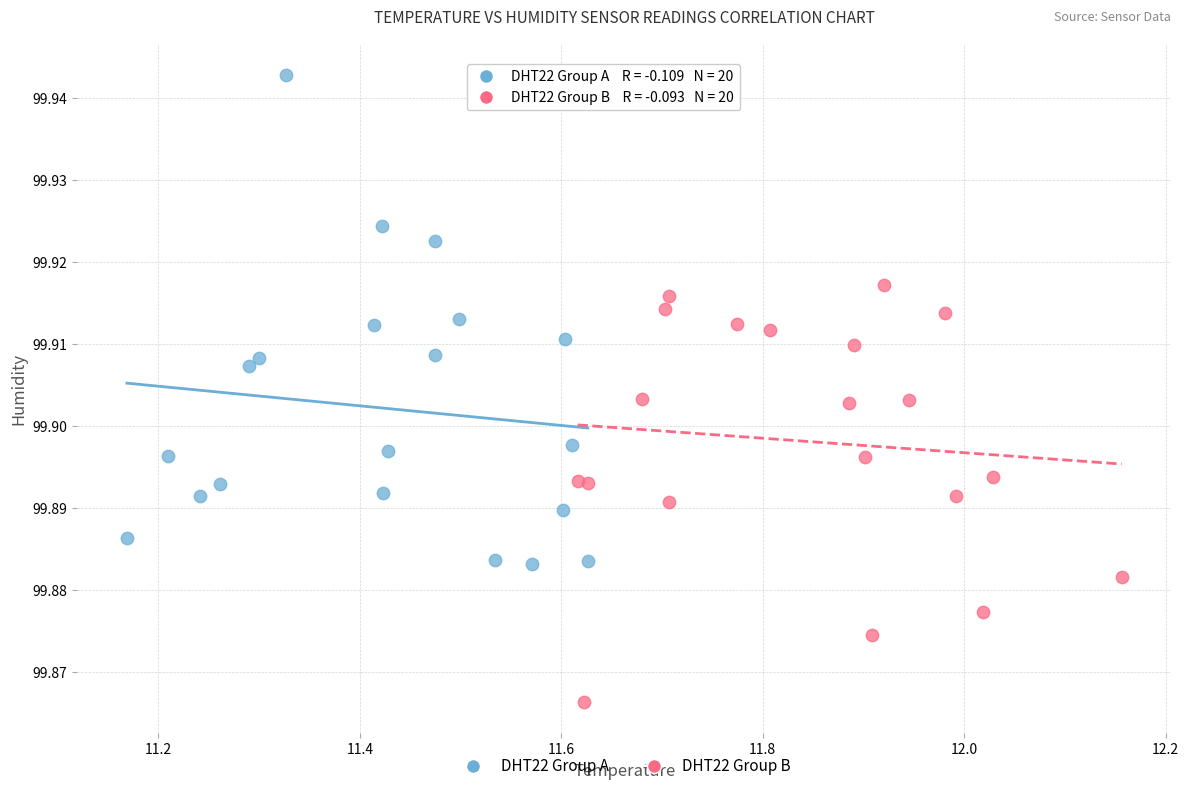

Which series reaches the maximum Y coordinate?

DHT22 Group A